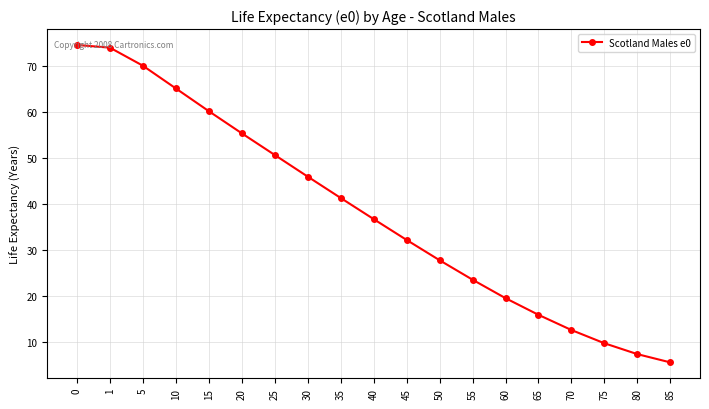

Is it true that the value at 60 is 6.5?

False